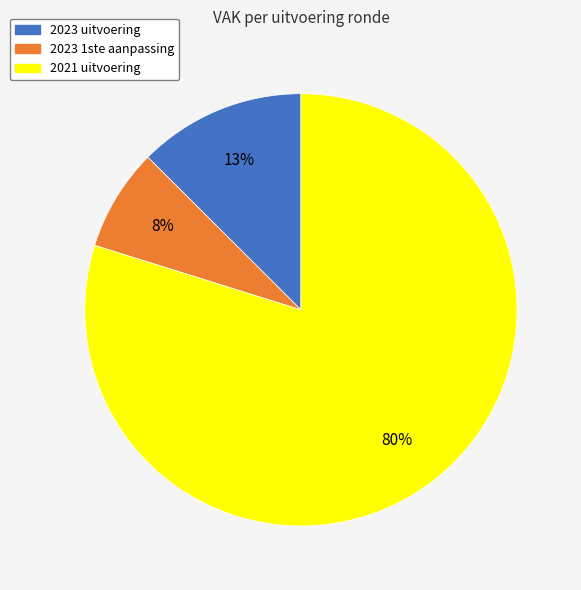

What is the ratio of the value at 2023 1ste aanpassing to the value at 2023 uitvoering?

0.6